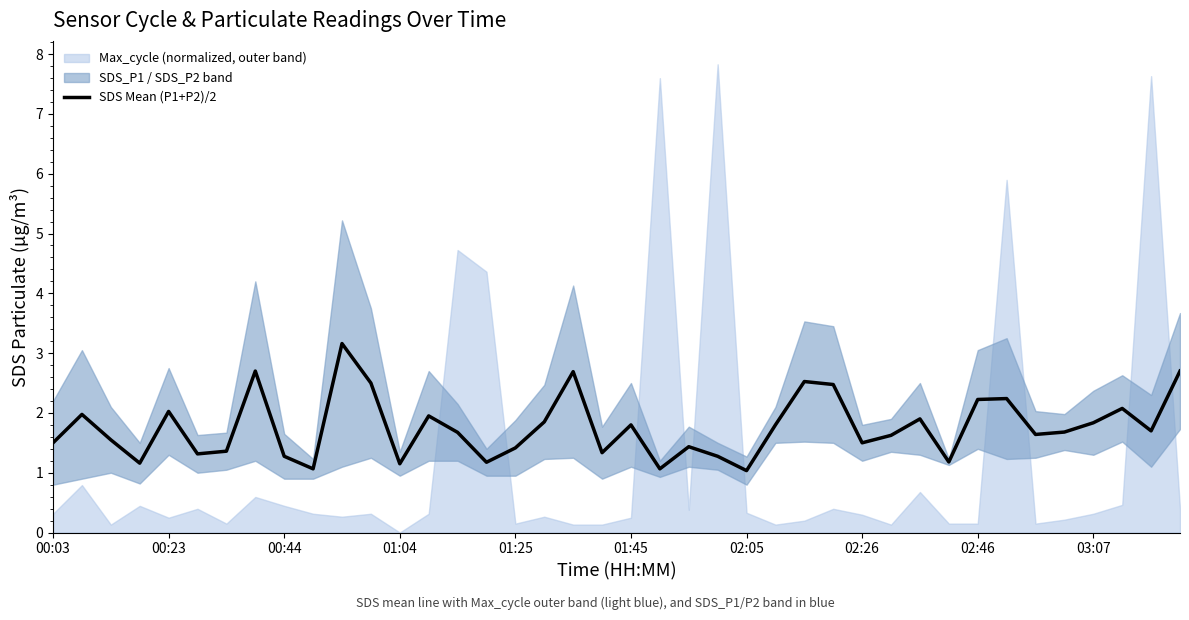

What is the highest value of the SDS Mean (P1+P2)/2 series?

3.2